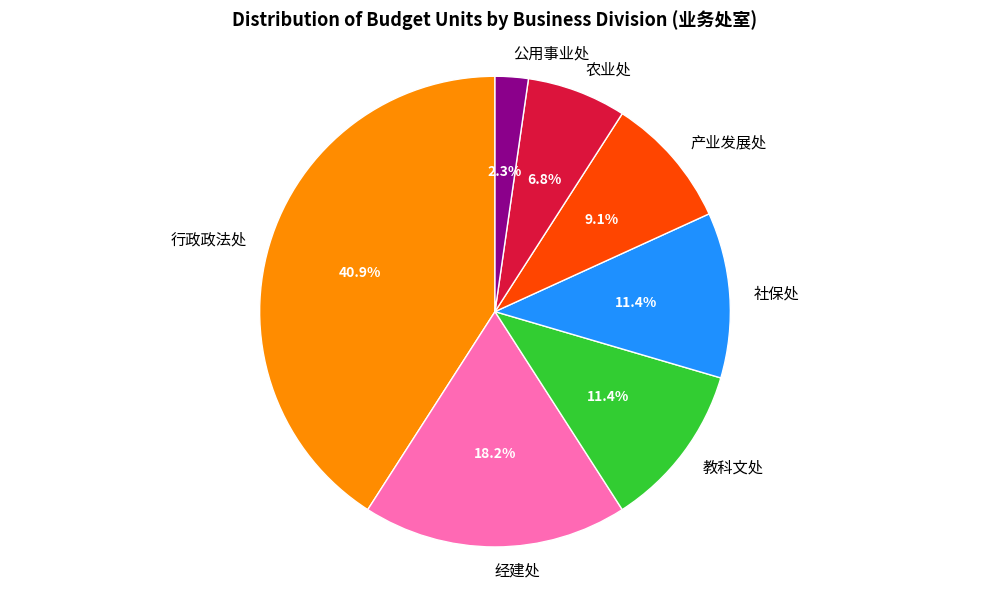

Which slice is the largest?

行政政法处